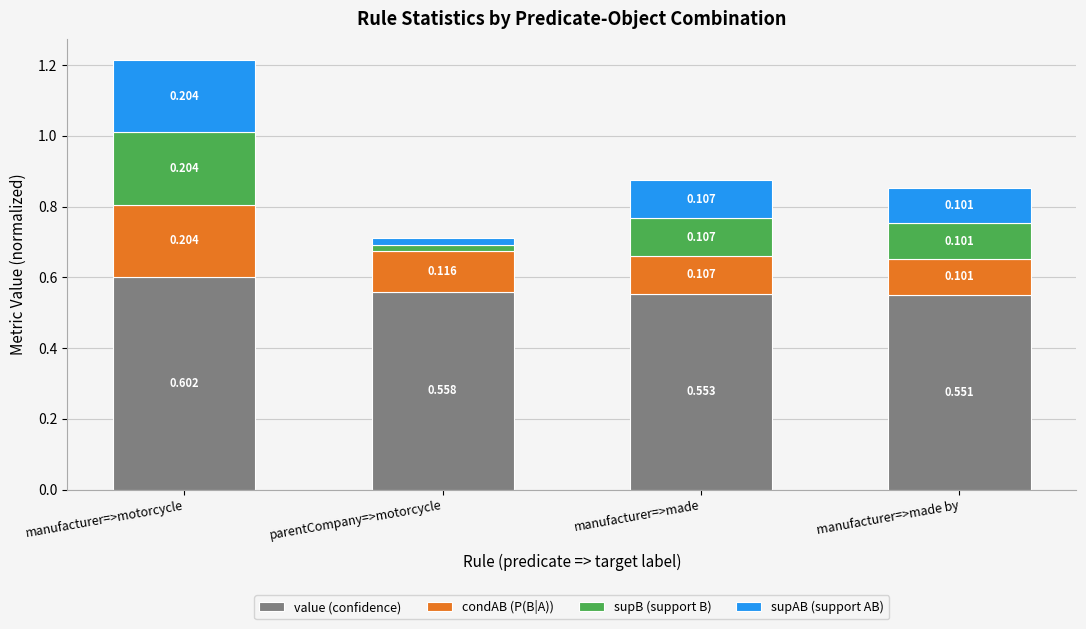

Which category has the highest value in the value (confidence) series?

manufacturer=>motorcycle